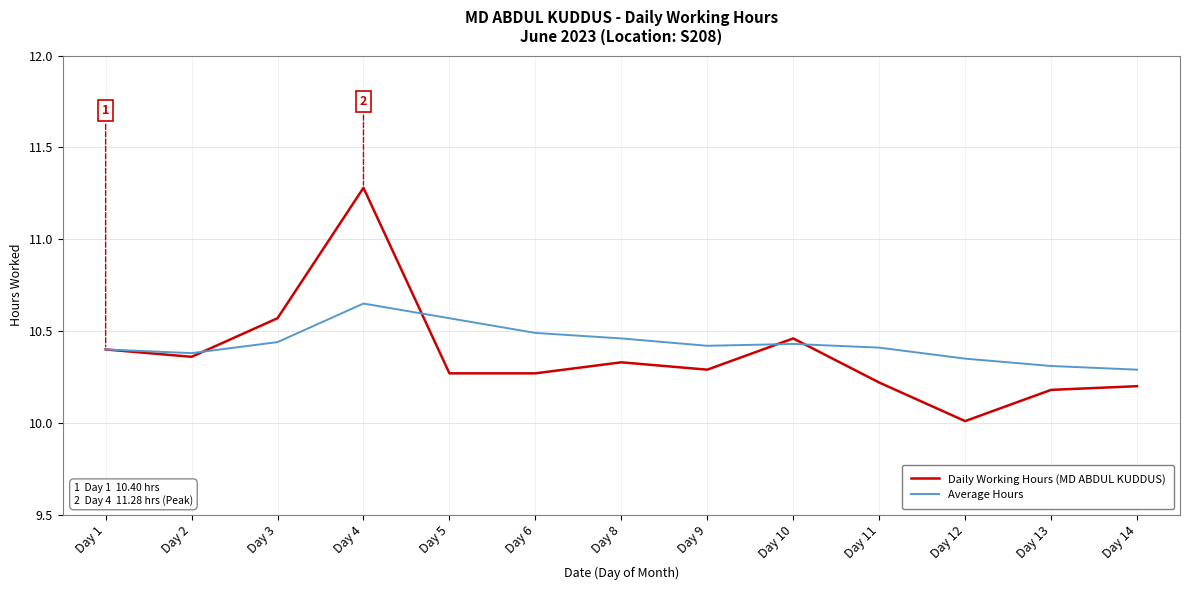

List the series in order of their peak value, lowest first.

Average Hours, Daily Working Hours (MD ABDUL KUDDUS)